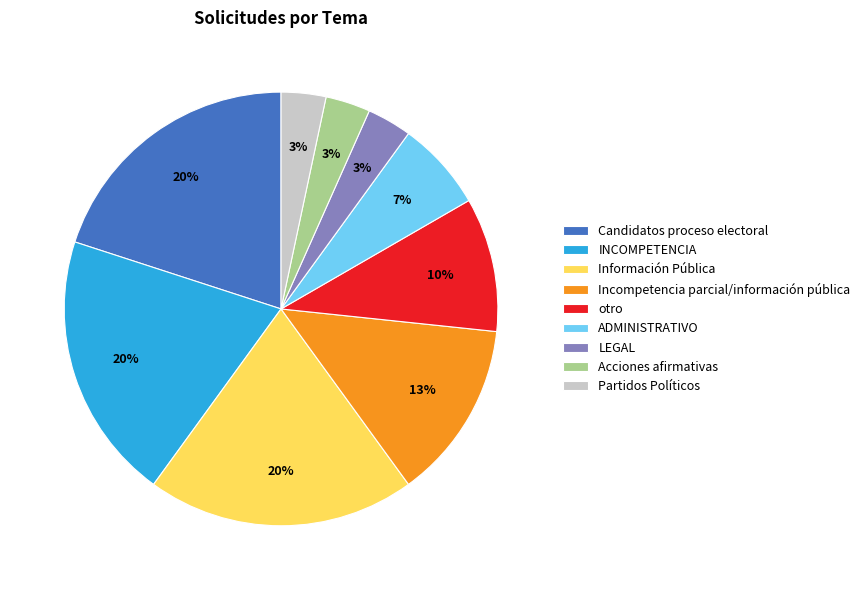

Which has a higher value, INCOMPETENCIA or otro?

INCOMPETENCIA